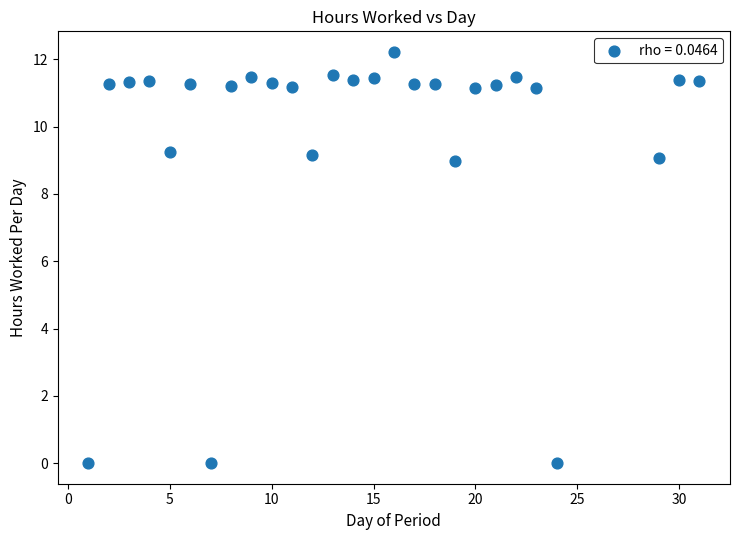

What is the range of X values (max minus min)?

30.0